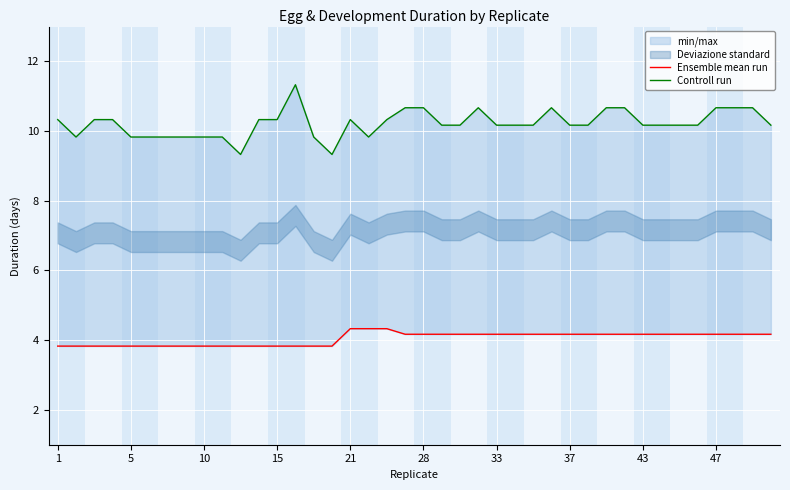

True or false: Ensemble mean run has more than 2 interior local peaks.

False